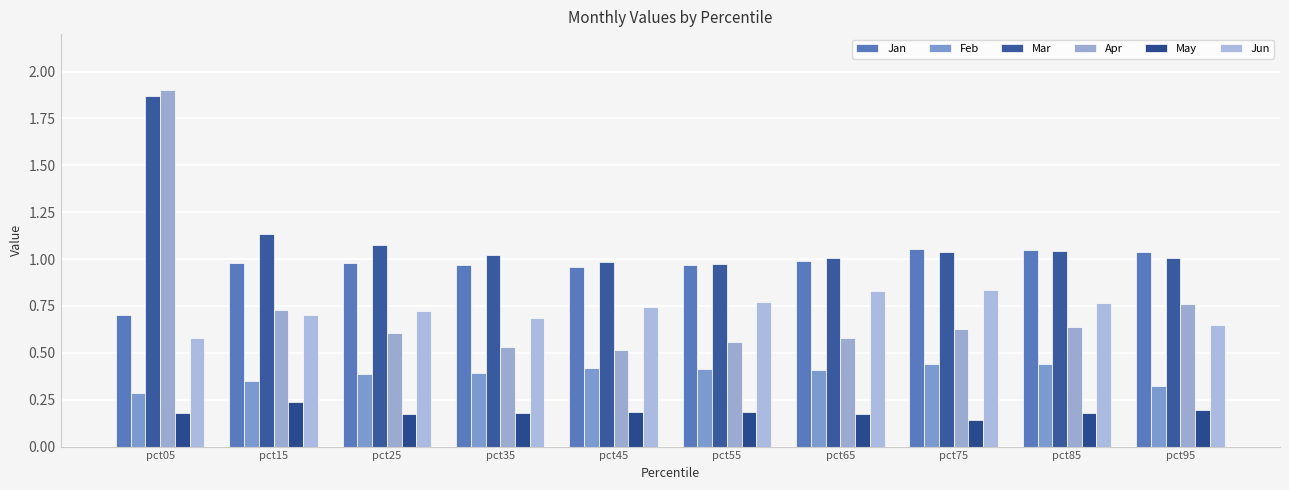

Which series has the largest total across all categories?

Mar